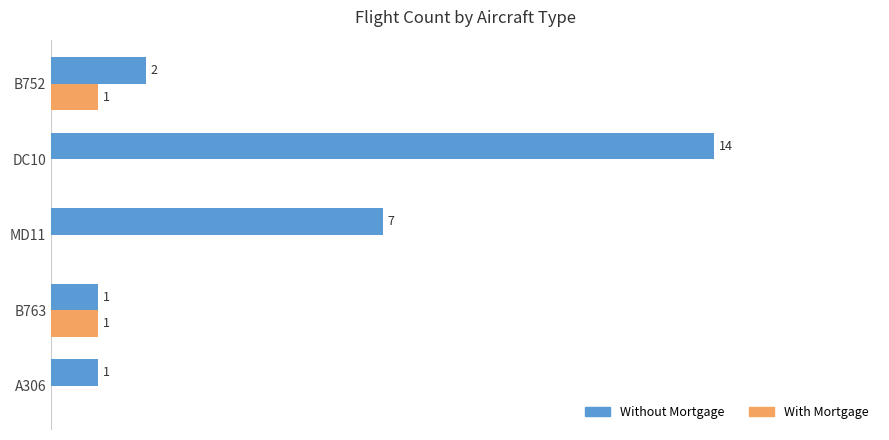

Which series has the widest spread of values?

Without Mortgage